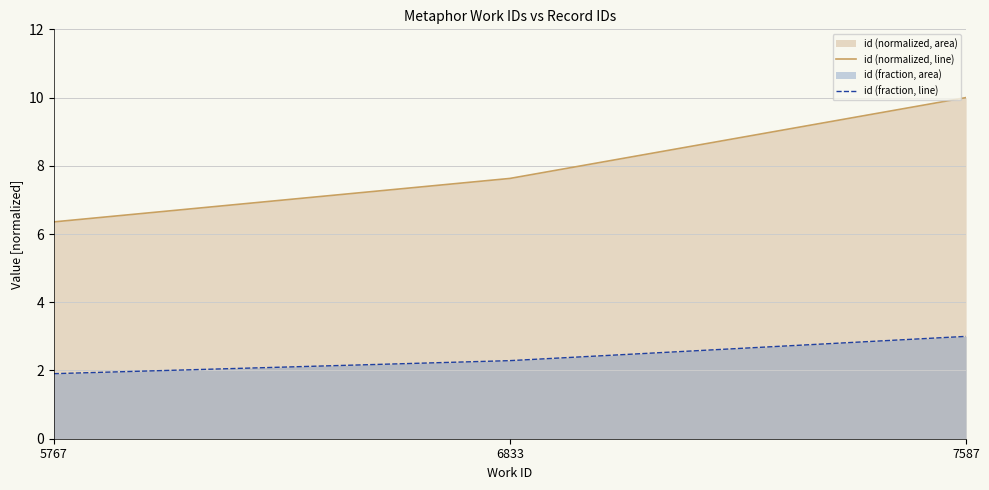

What is the sum of the id (normalized, line) values at 6833 and 5767?

14.0